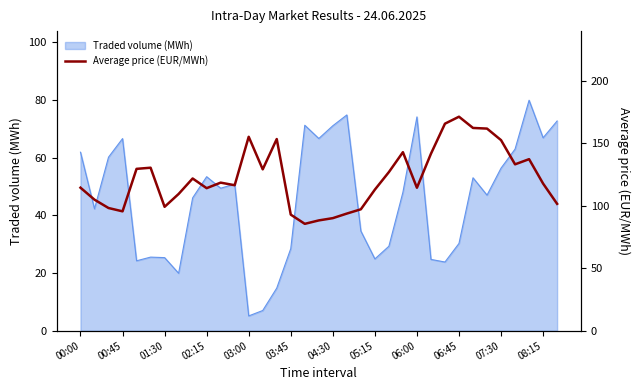

Is it true that Traded volume (MWh) equals 1.2 at 03:00?

False